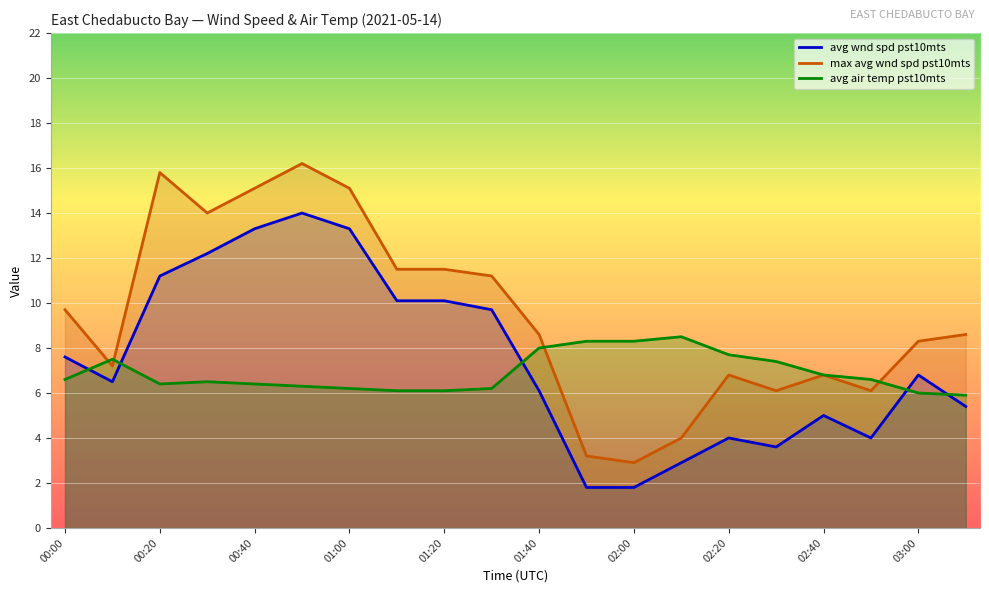

Between 00:40 and 02:00, which series saw the biggest shift?

max avg wnd spd pst10mts